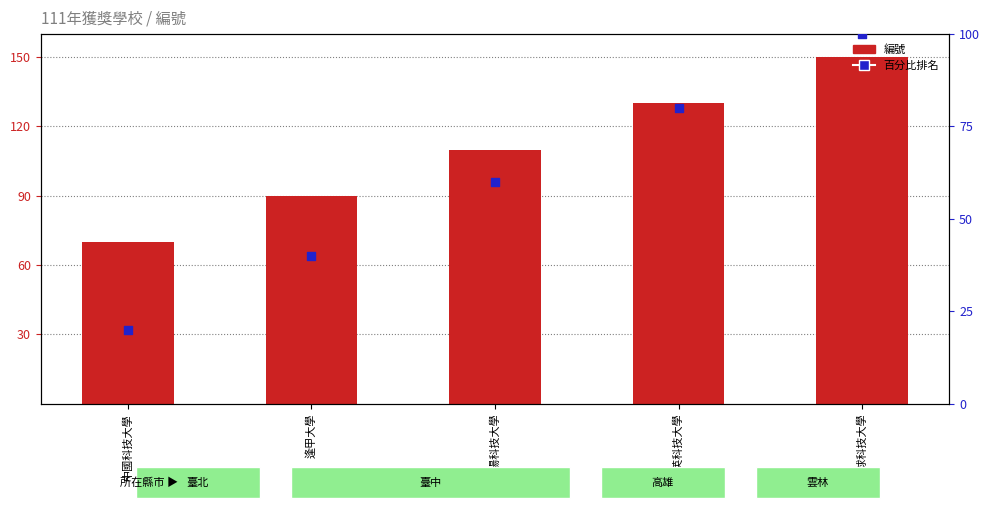

Which series contains the lowest Y value?

百分比排名